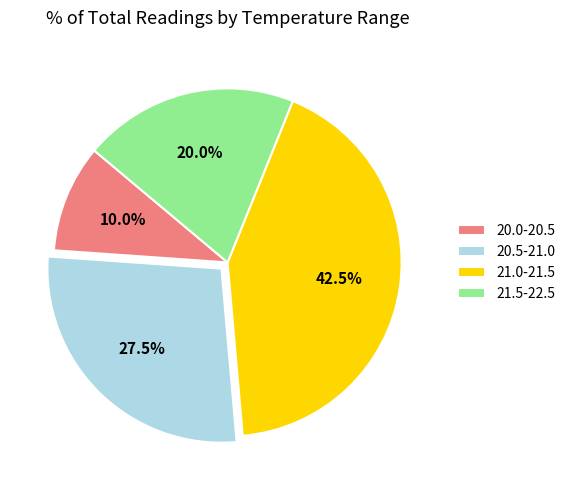

Rank the categories by value from highest to lowest.

21.0-21.5, 20.5-21.0, 21.5-22.5, 20.0-20.5